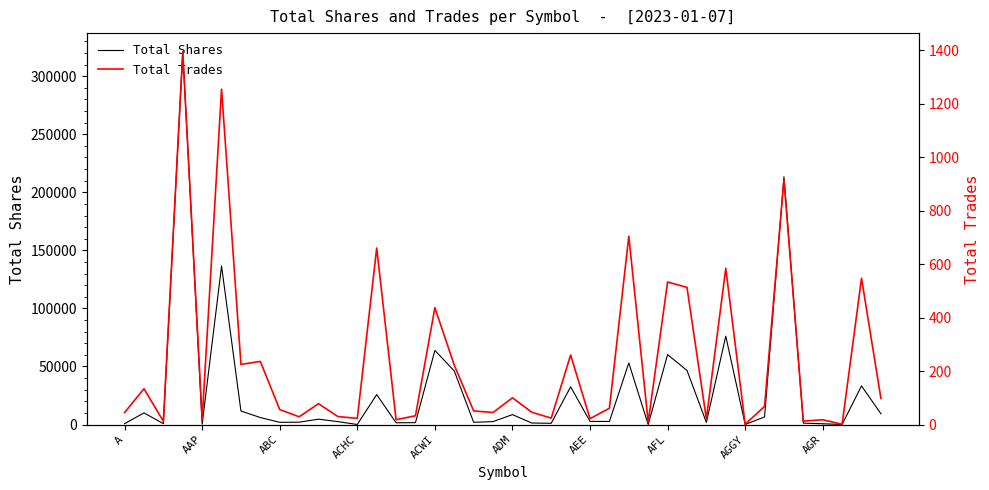

Reading right to left, list all the values displayed in this chart.

Total Shares: 9307	33286	90	681	1233	213335	6546	75	76134	1827	46607	60217	29	53061	2653	2745	32527	1099	1312	8571	2539	1927	46163	63825	1639	1533	25820	72	2505	4660	2035	1921	6036	11663	136458	348	321000	760	10058	753
Total Trades: 98	547	1	18	13	916	68	1	584	21	513	533	9	704	61	22	260	24	46	100	45	51	222	437	33	18	660	23	30	78	29	56	236	225	1254	19	1394	12	134	45